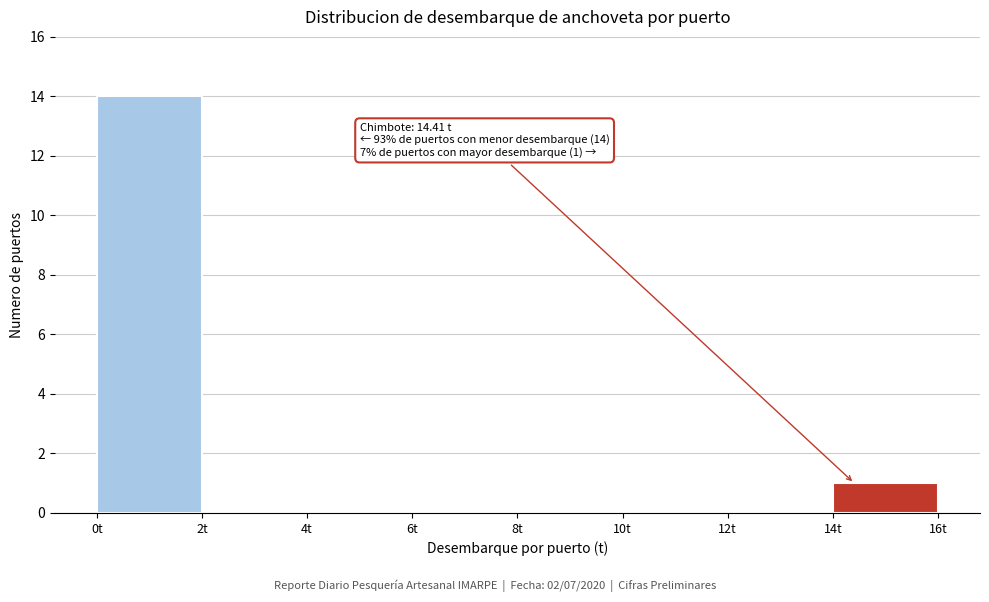

Over which range of the x-axis is the bar tallest?

0 to 2